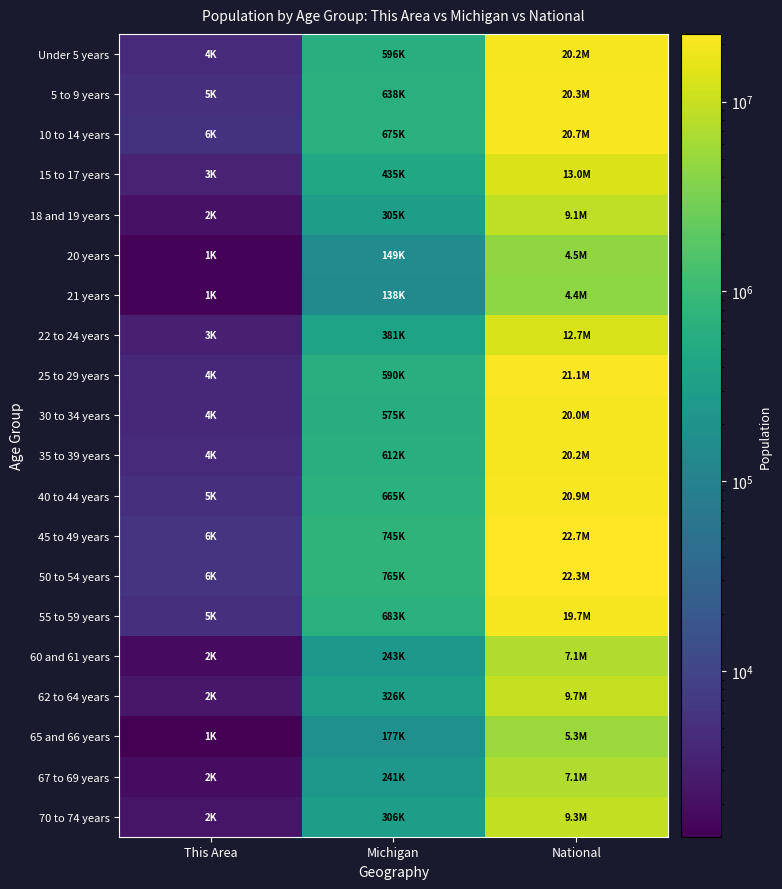

At National, list the series in order from smallest to largest.

21 years, 20 years, 65 and 66 years, 60 and 61 years, 67 to 69 years, 18 and 19 years, 70 to 74 years, 62 to 64 years, 22 to 24 years, 15 to 17 years, 55 to 59 years, 30 to 34 years, 35 to 39 years, Under 5 years, 5 to 9 years, 10 to 14 years, 40 to 44 years, 25 to 29 years, 50 to 54 years, 45 to 49 years